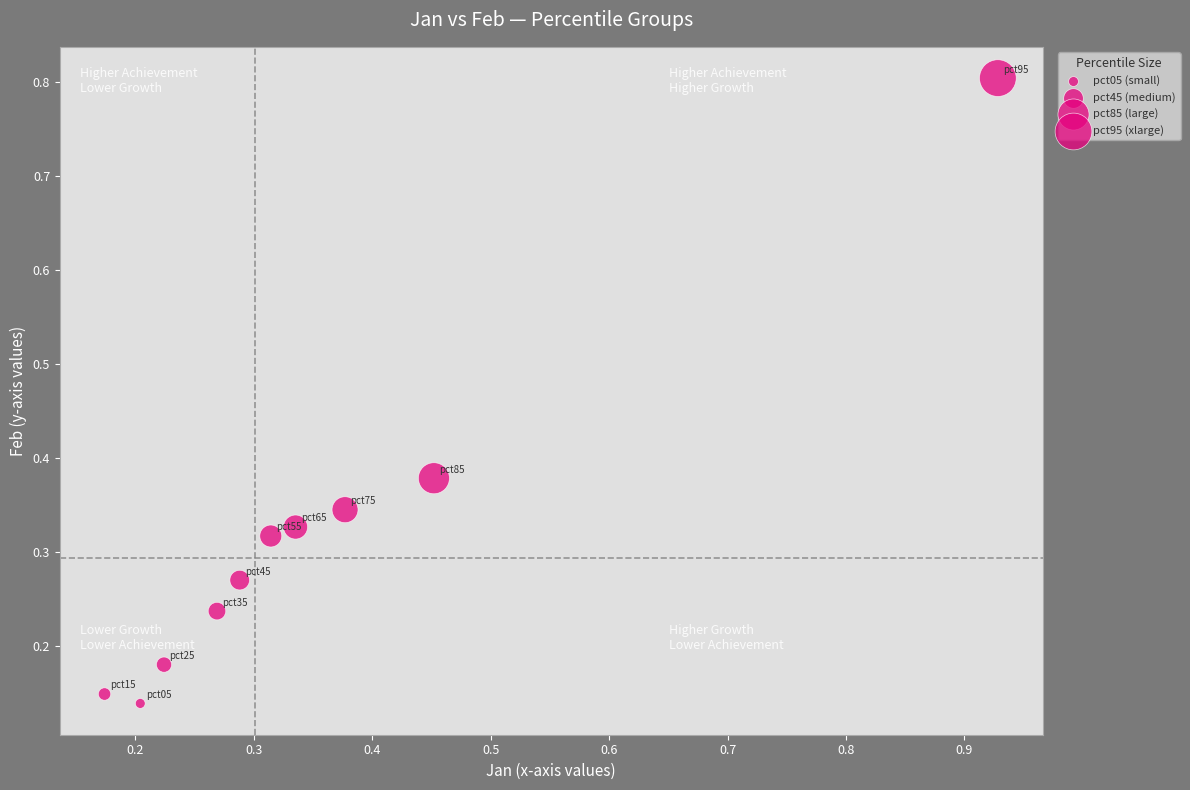

What is the range of Y values (max minus min)?

0.7